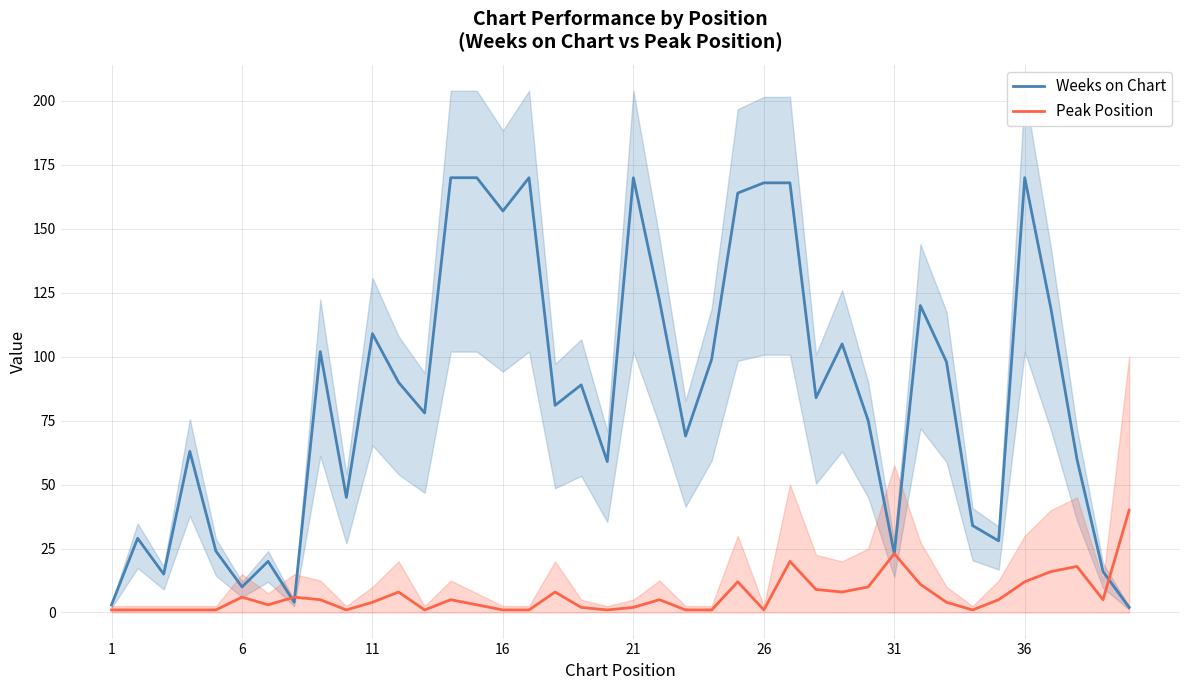

Is the value of Peak Position at 26 greater than the value of Weeks on Chart at 31?

No